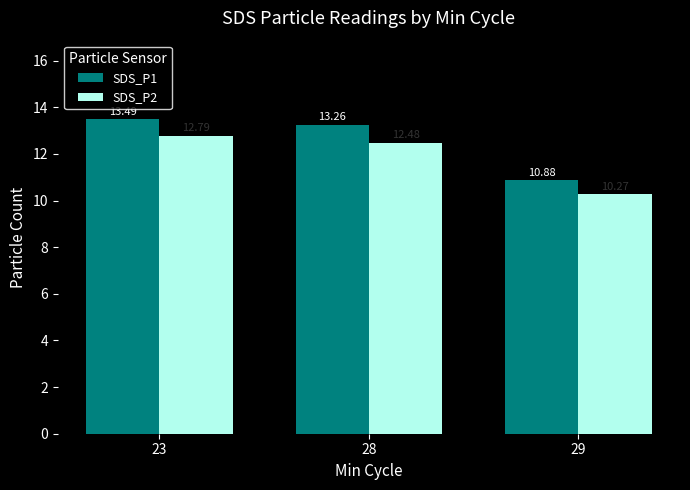

Which category has the highest value in the SDS_P2 series?

23